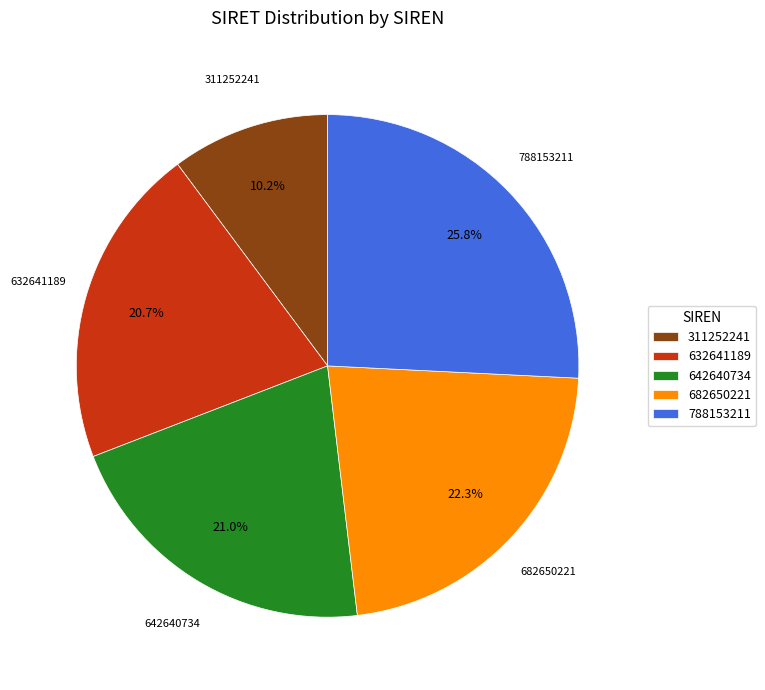

Is 682650221 the majority of the pie?

No